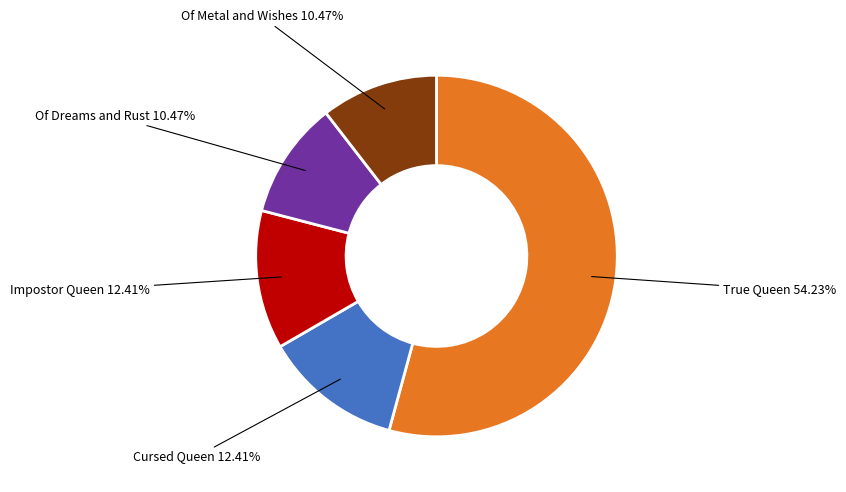

Is there a majority slice in this chart?

Yes